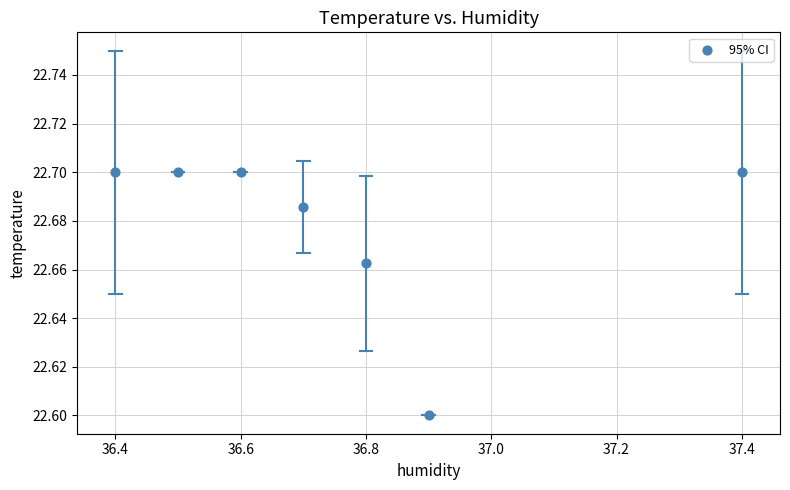

What is the average X value?

36.8